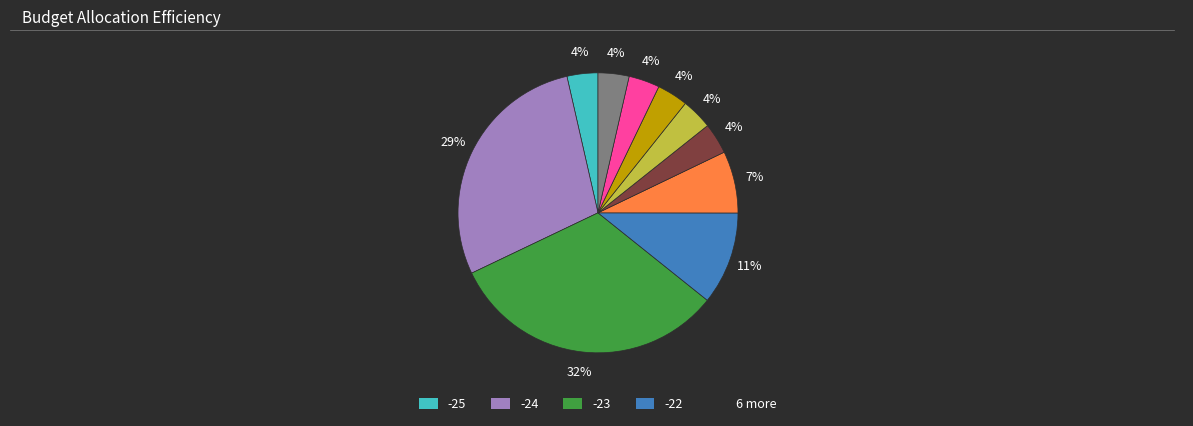

To the nearest percent, what is the average slice percentage?

10%